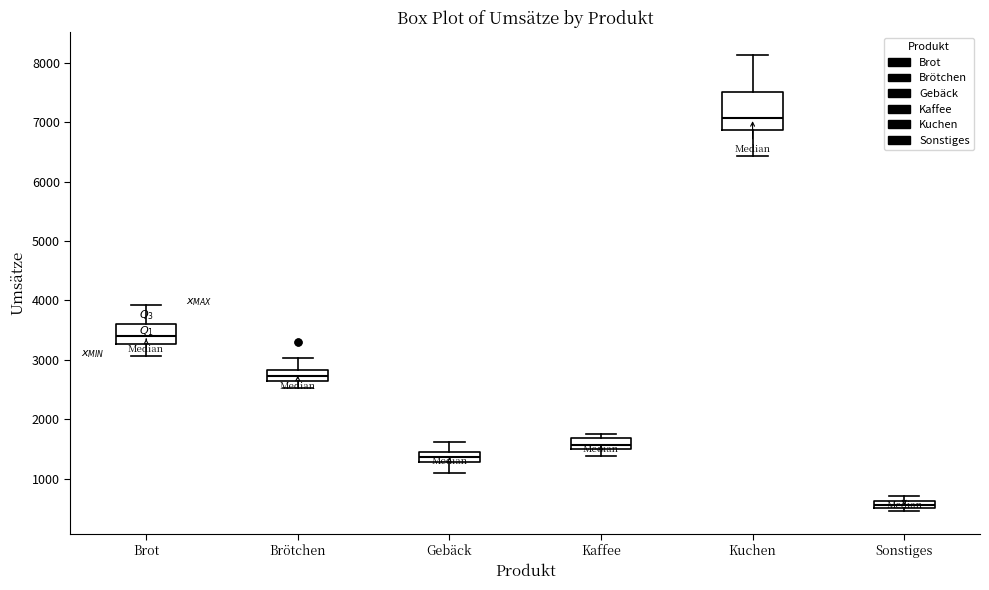

Which box's median line is the lowest?

Sonstiges